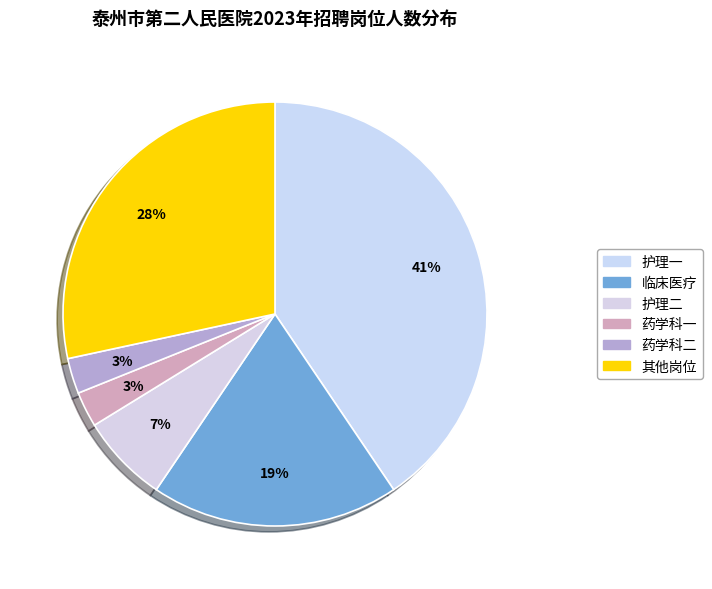

How many slices are in this pie chart?

6